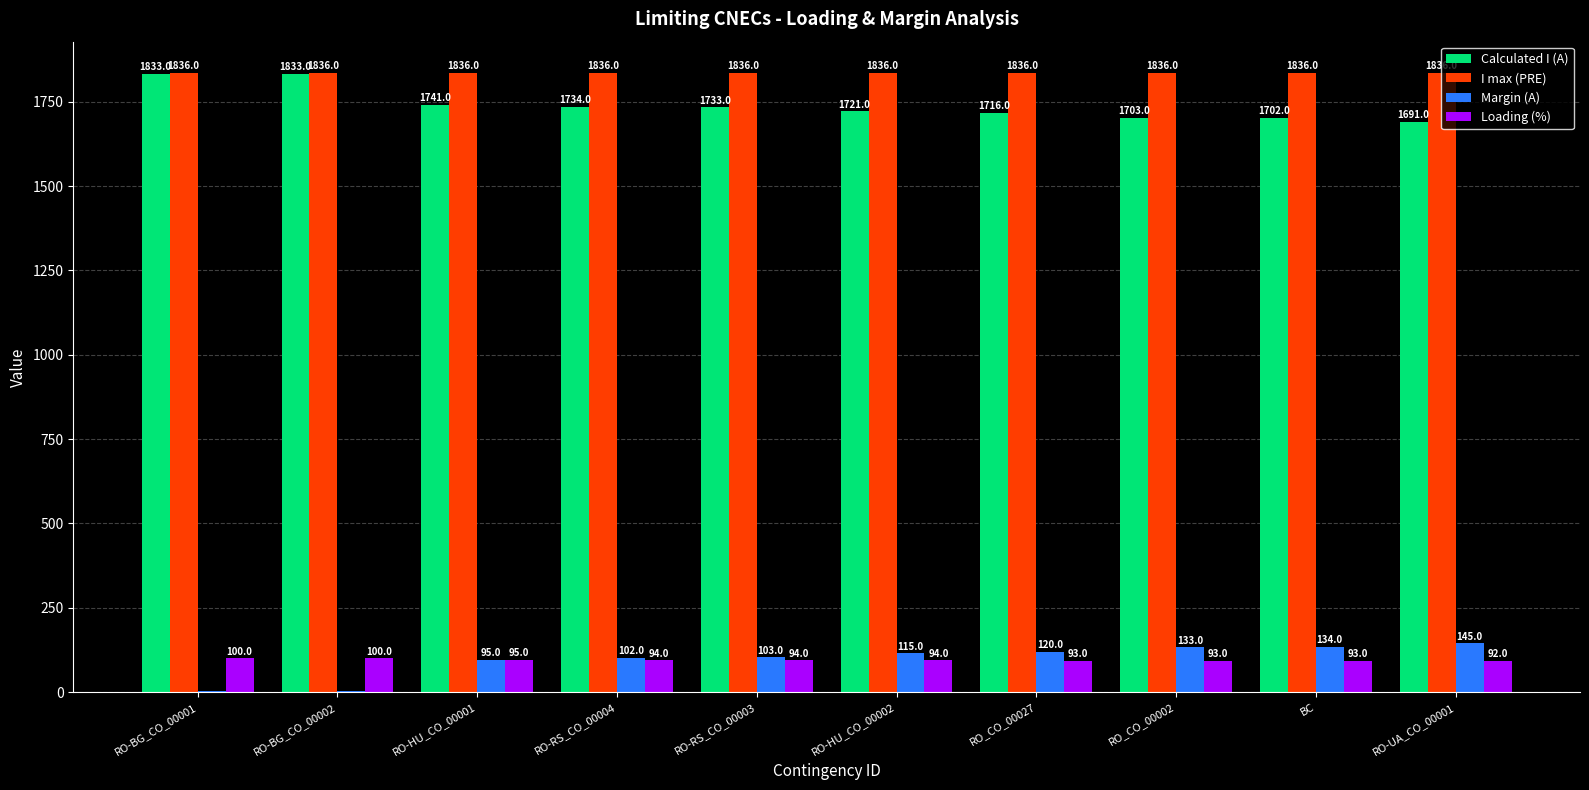

Are the bars horizontal?

No